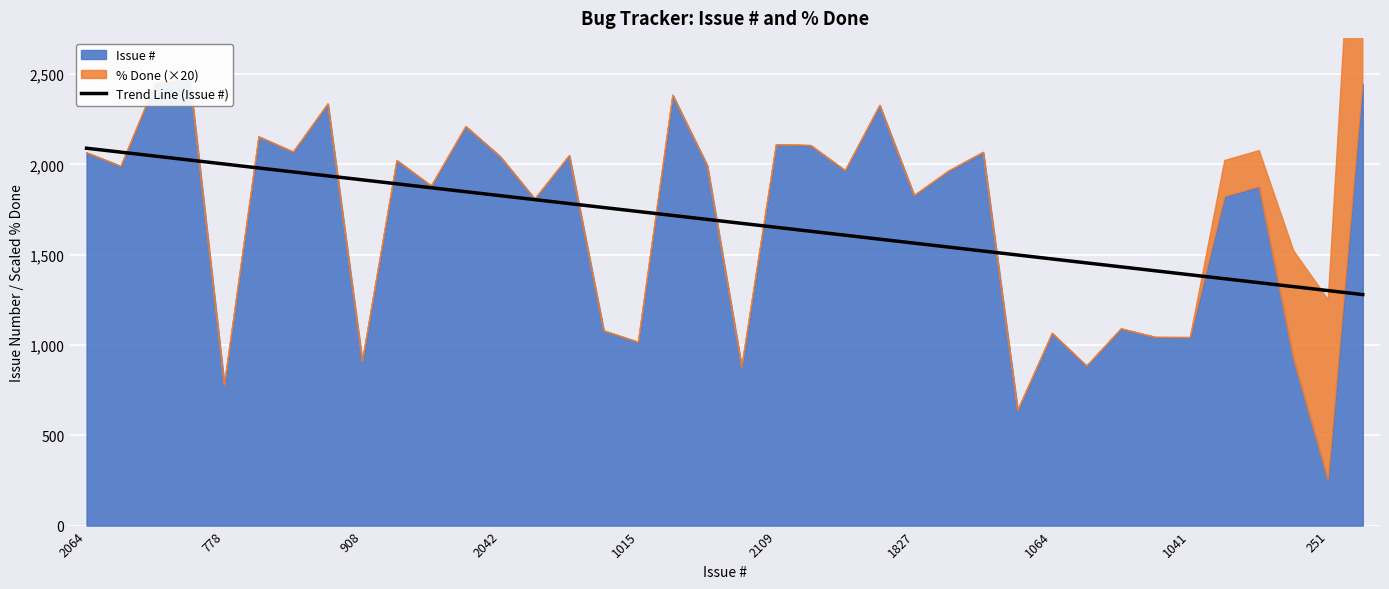

At which label is the value closest to 1684?

19